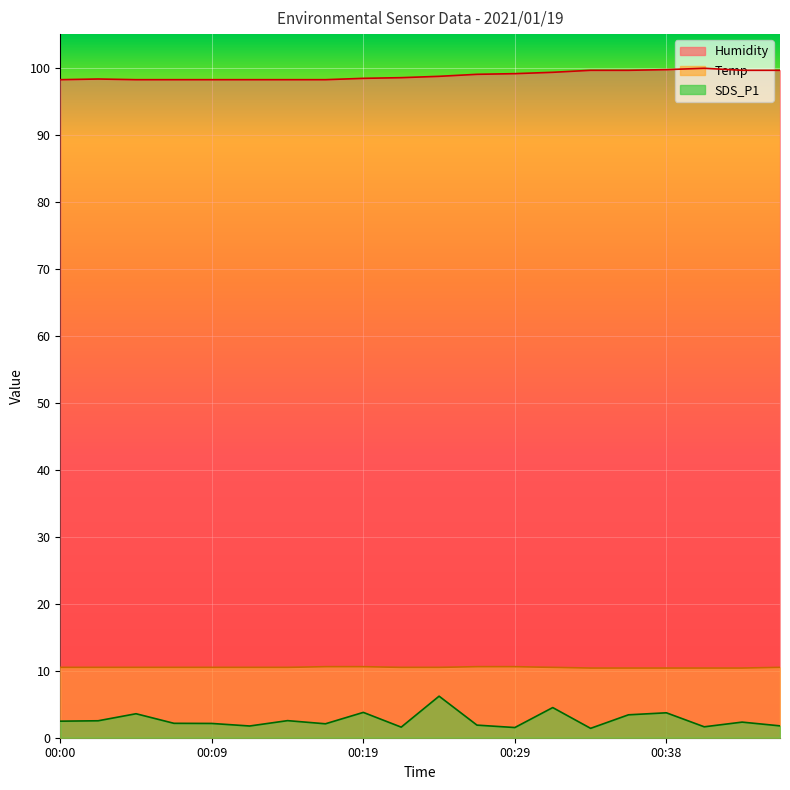

What is the value of the Humidity point at the 15th from the left?

99.6